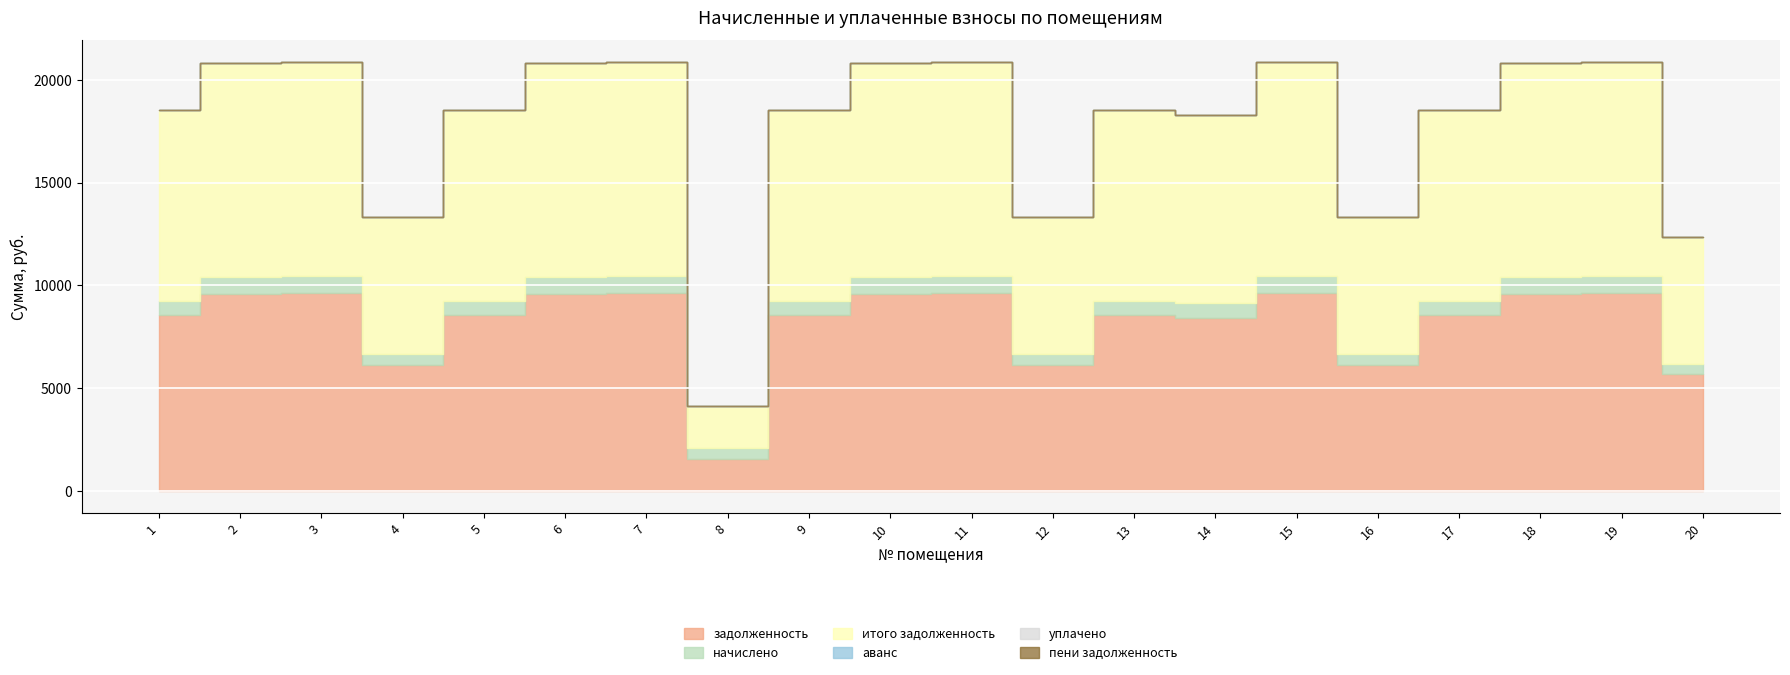

True or false: пени задолженность and уплачено cross at least once.

False